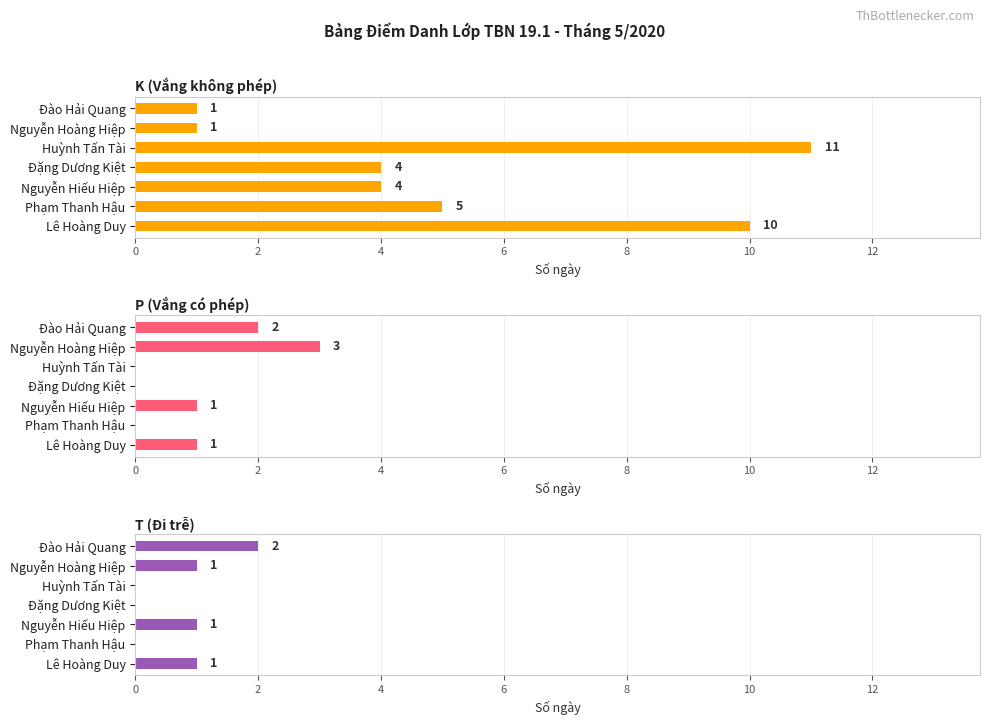

Does the chart contain stacked bars?

No